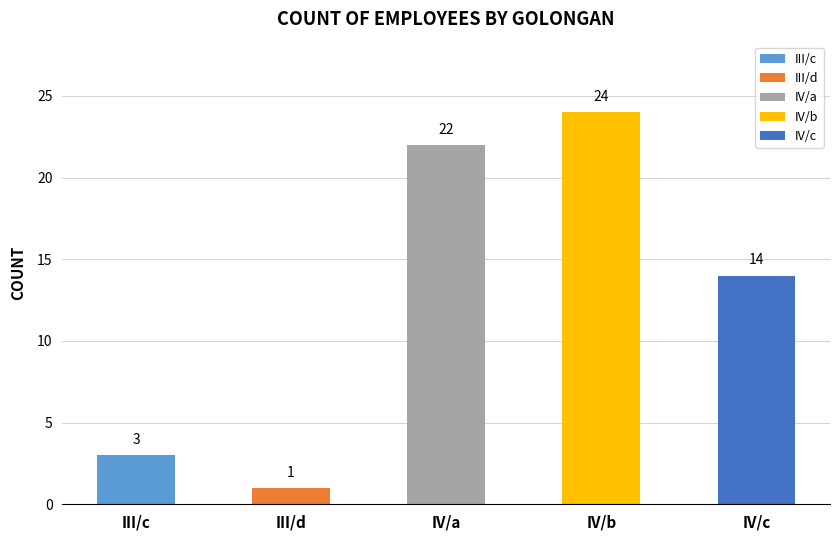

What is the average value?

13